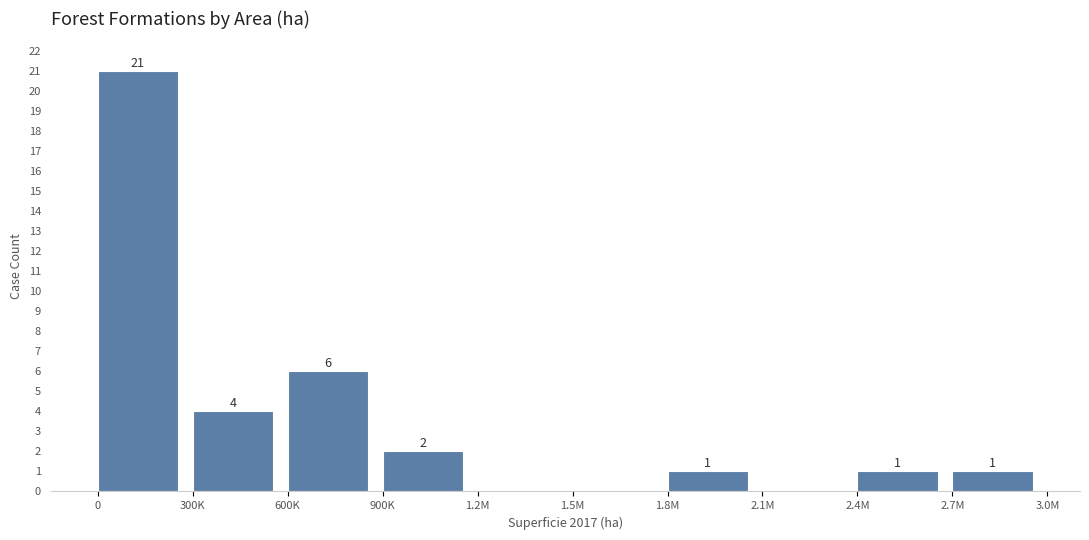

Reading left to right, transcribe all the data shown in this chart.

0=21	300K=4	600K=6	900K=2	1.2M=0	1.5M=0	1.8M=1	2.1M=0	2.4M=1	2.7M=1